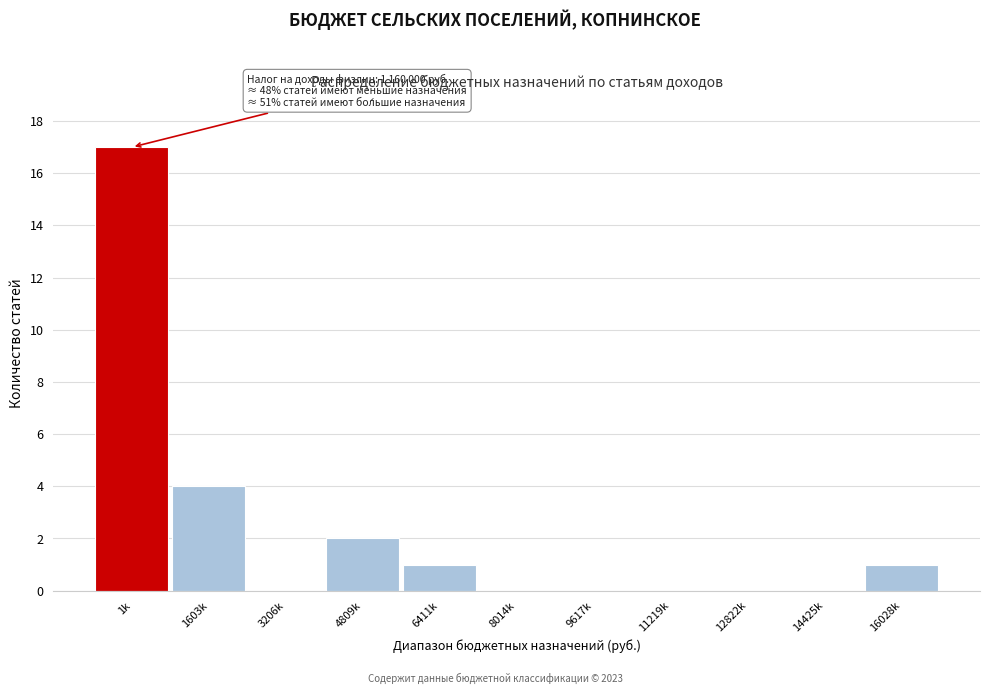

Reading right to left, what are all the values shown in this chart?

16028k=1	14425k=0	12822k=0	11219k=0	9617k=0	8014k=0	6411k=1	4809k=2	3206k=0	1603k=4	1k=17